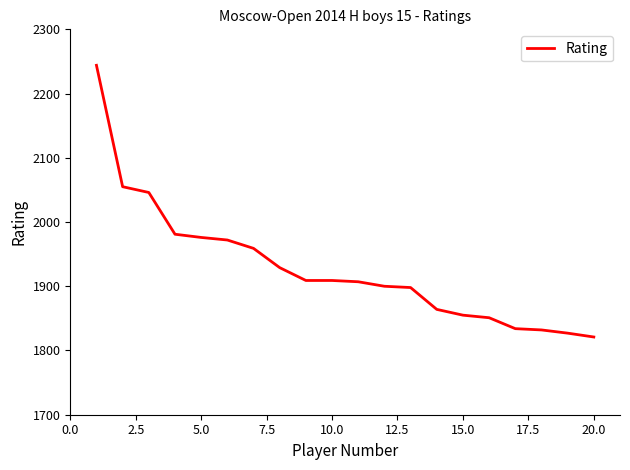

What is the maximum value shown in the chart?

2244